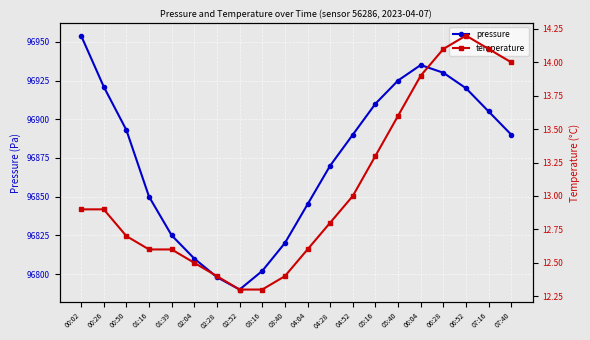

True or false: pressure has more than 0 points higher than both neighbors.

True